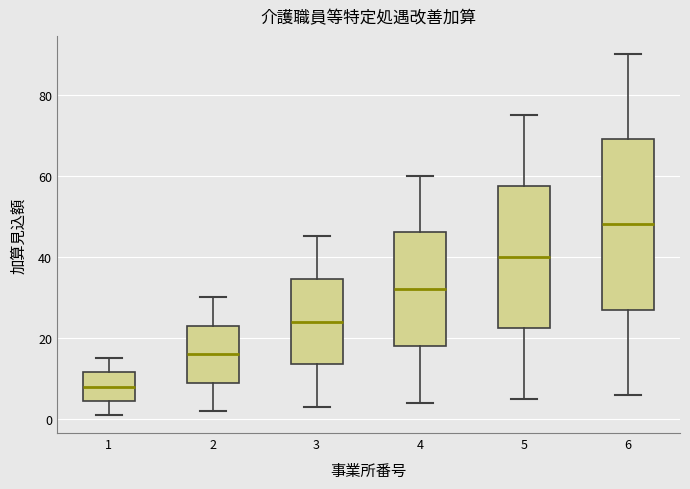

Where is the upper edge of the box at x = 4 on the y-axis? The values are not printed on the chart, so give them approximately, as read against the axis.

46